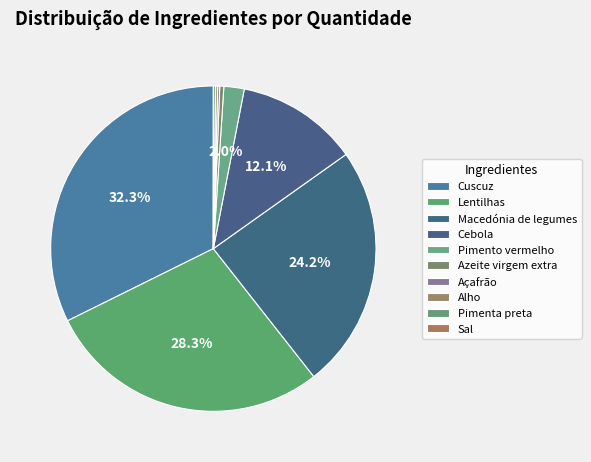

True or false: Açafrão accounts for 0% of the total.

True